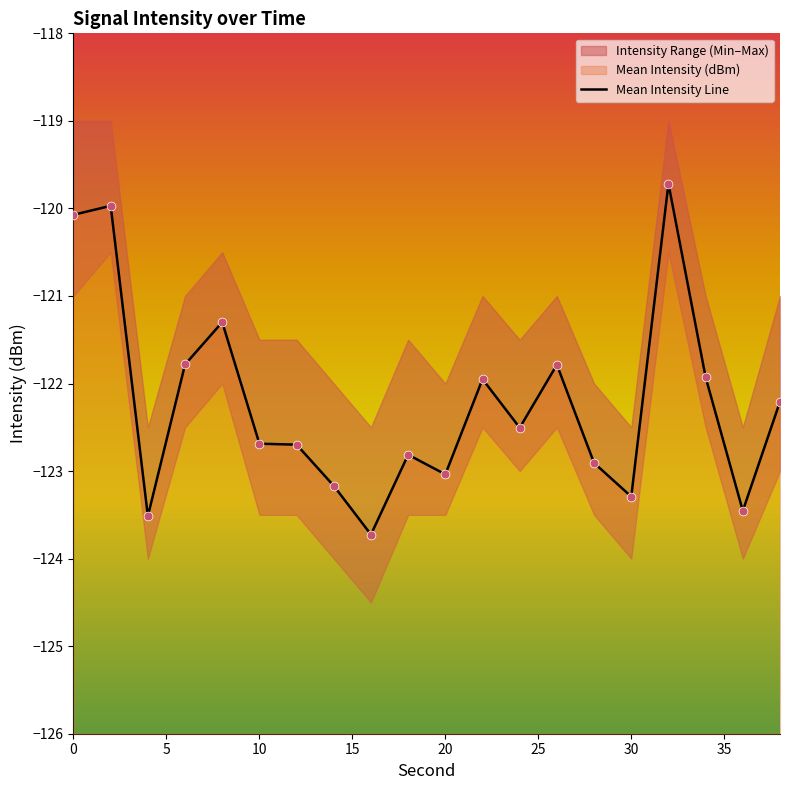

Which series has the largest total across all categories?

Mean Intensity (dBm)